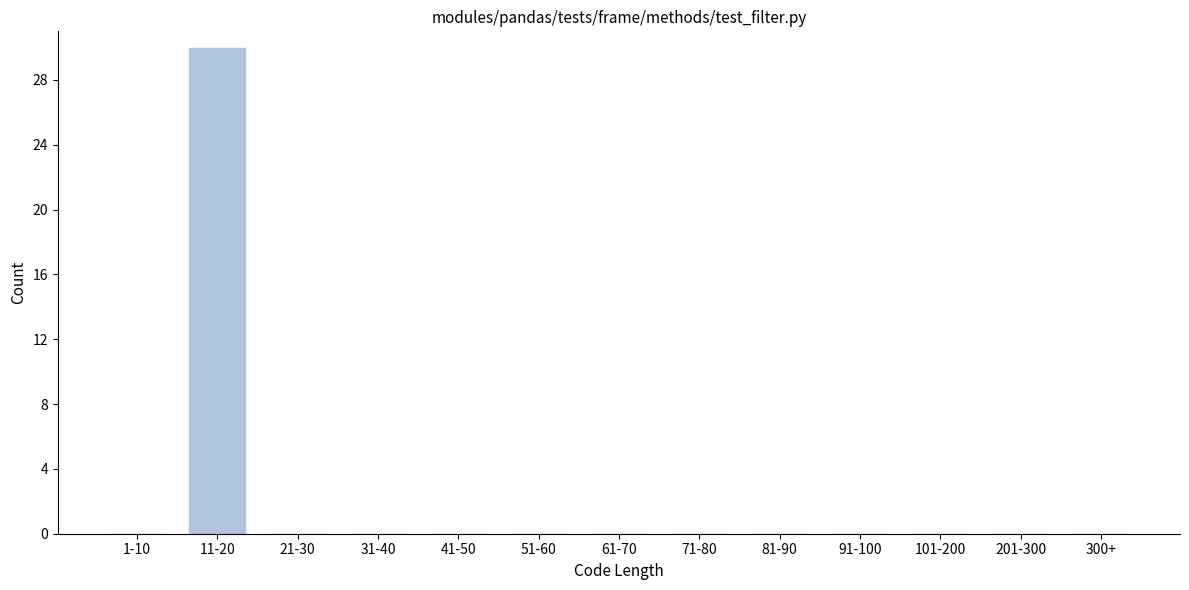

Reading right to left, list all the values displayed in this chart.

300+=0	201-300=0	101-200=0	91-100=0	81-90=0	71-80=0	61-70=0	51-60=0	41-50=0	31-40=0	21-30=0	11-20=30	1-10=0